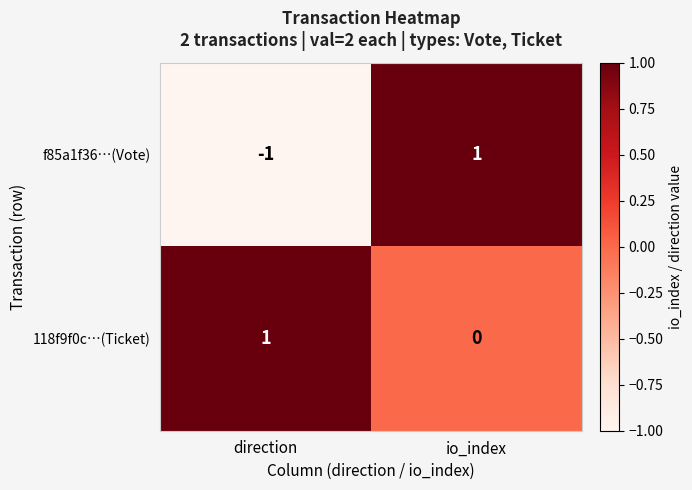

Reading left to right, transcribe all the data shown in this chart.

f85a1f36…(Vote): -1	1
118f9f0c…(Ticket): 1	0